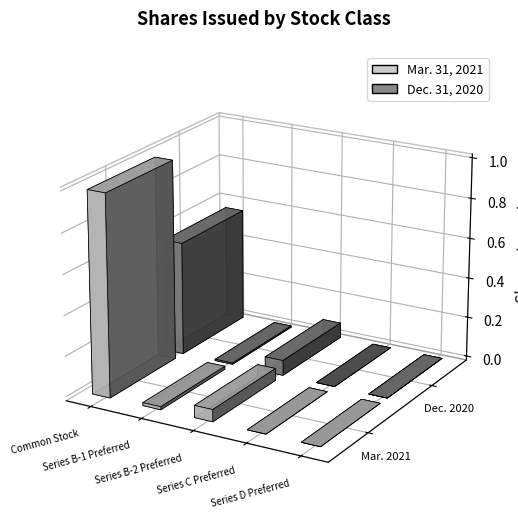

Which series has the widest spread of values?

Mar. 31, 2021